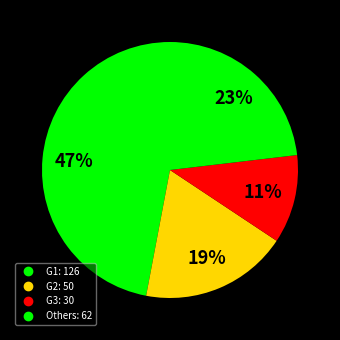

Count the number of slices in the pie.

4